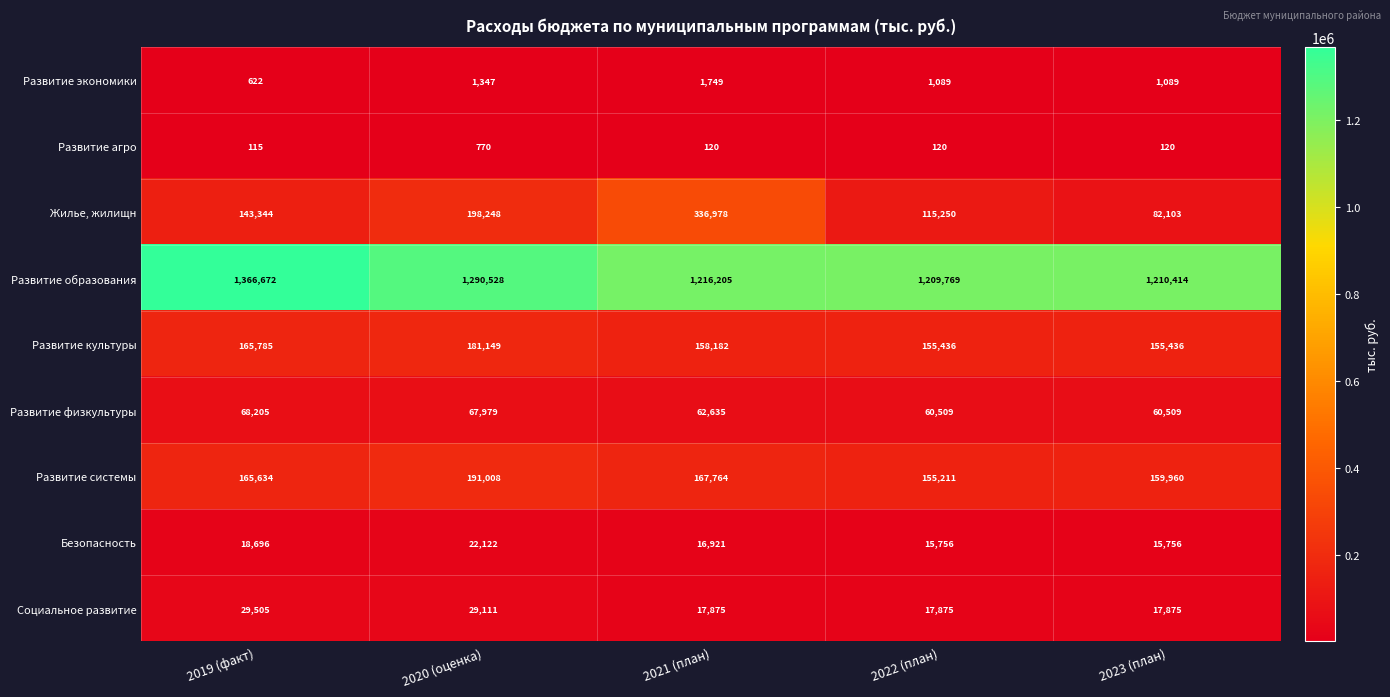

Rank the series by their maximum value, from highest to lowest.

Развитие образования, Жилье, жилищн, Развитие системы, Развитие культуры, Развитие физкультуры, Социальное развитие, Безопасность, Развитие экономики, Развитие агро